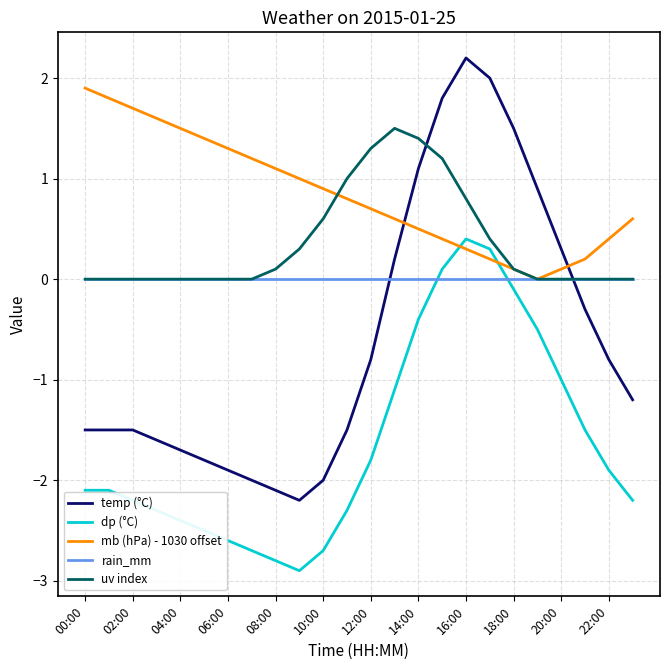

What is the difference between the maximum and minimum values in the uv index series?

1.5